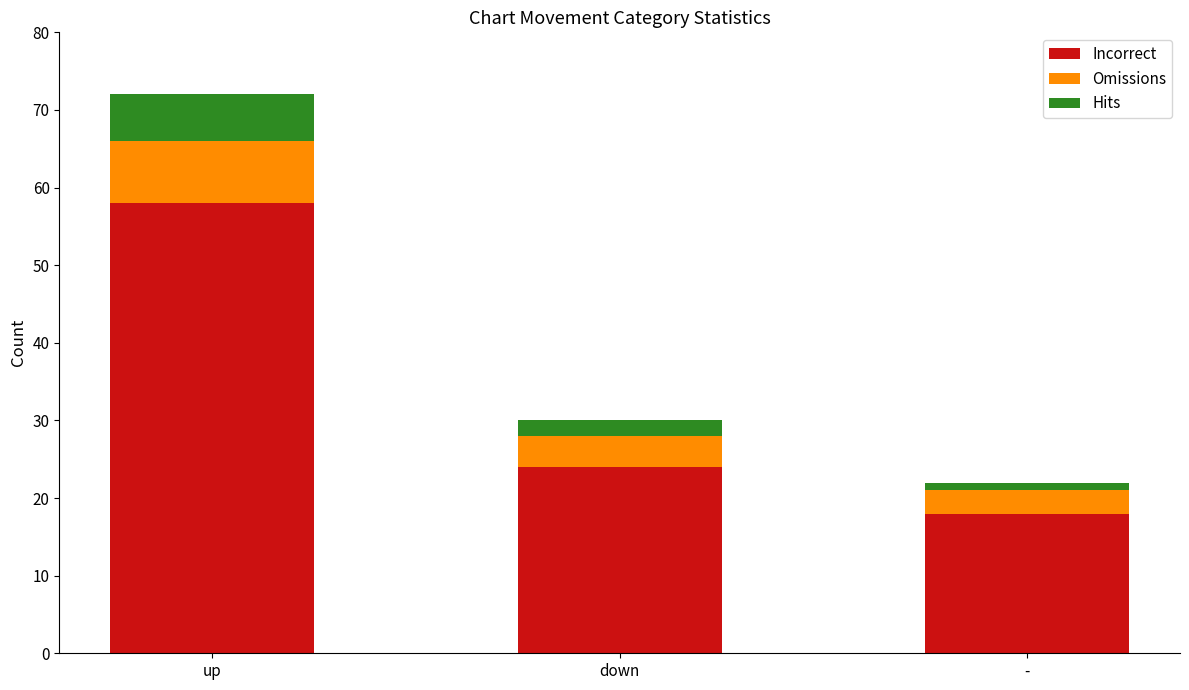

What value does the Incorrect series have at up?

58